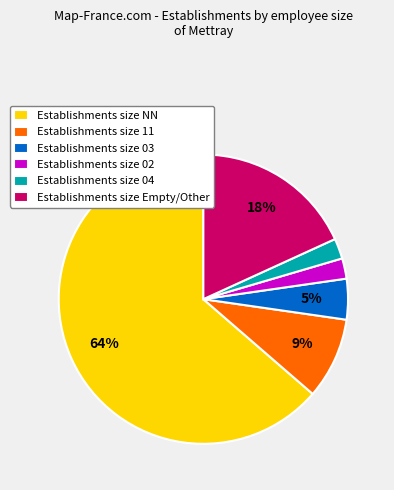

Does any single category account for the majority?

Yes